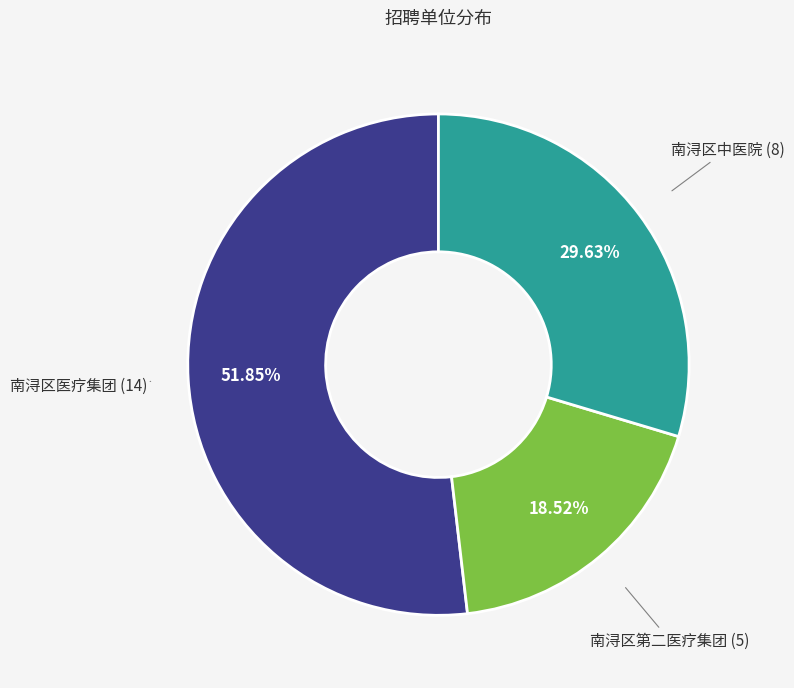

Is there a majority slice in this chart?

Yes